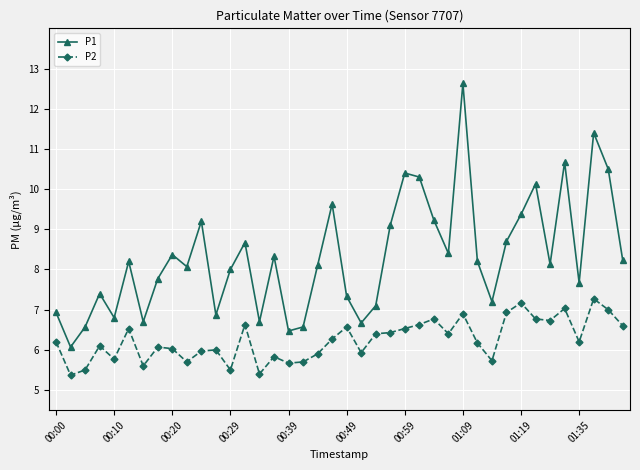

Count the number of data series in this chart.

2